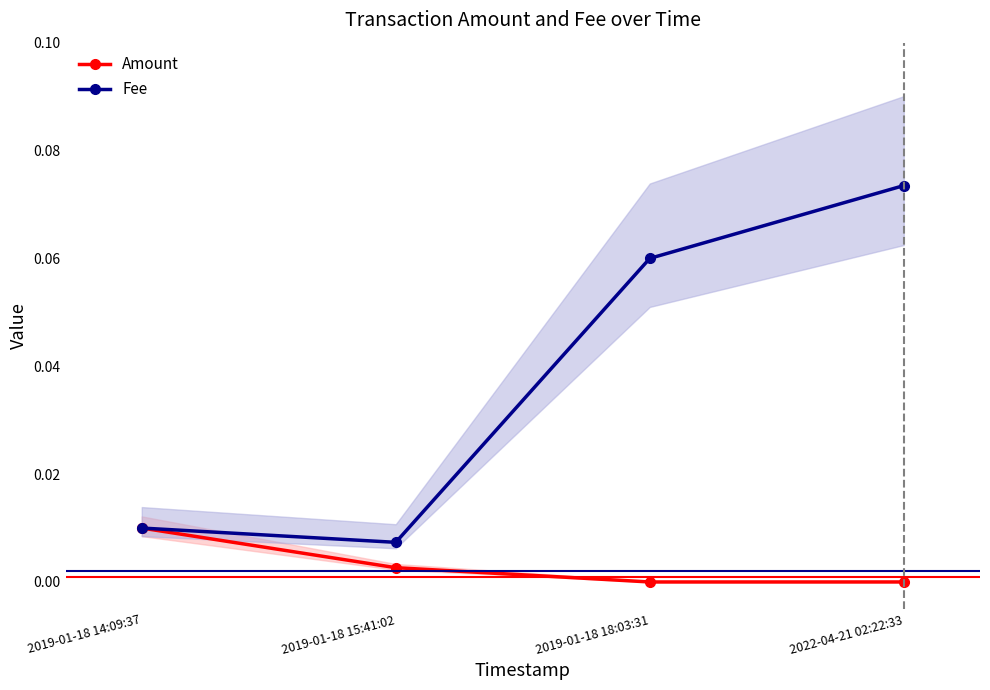

True or false: Fee and Amount cross at least once.

False